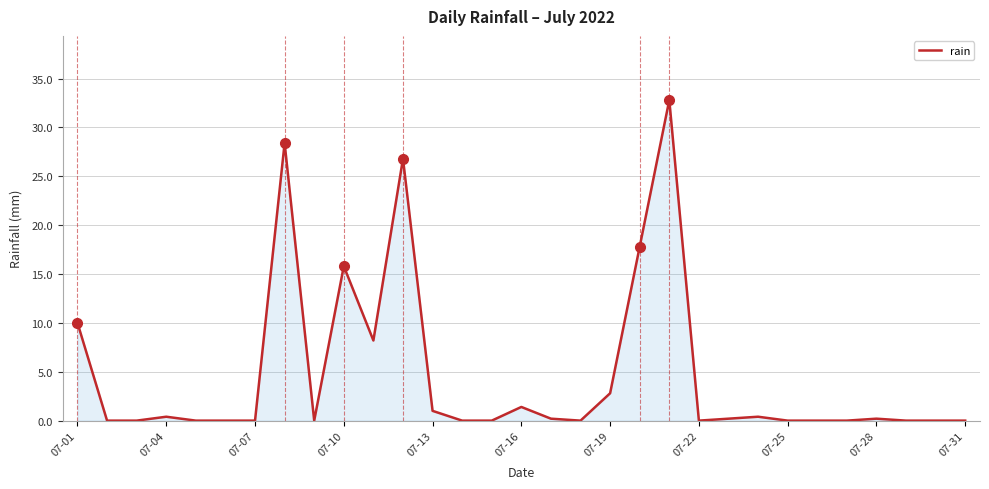

What is the greatest value displayed?

32.8